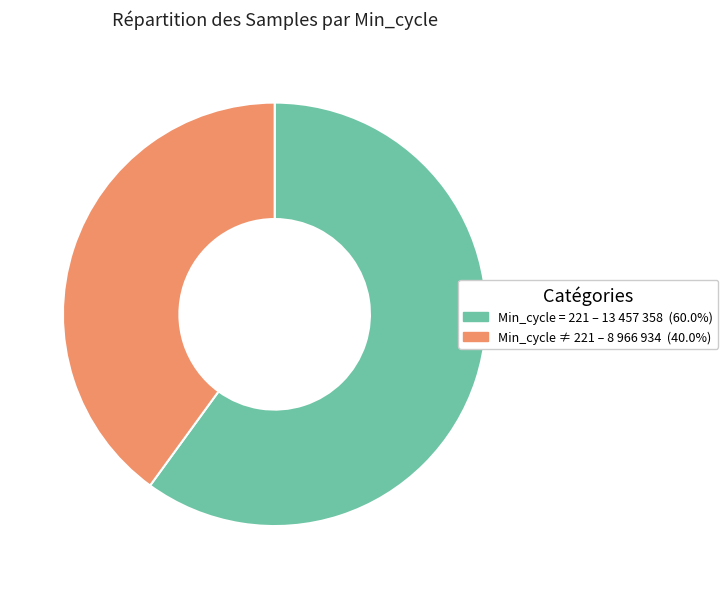

Is there any slice that represents more than half of the pie?

Yes